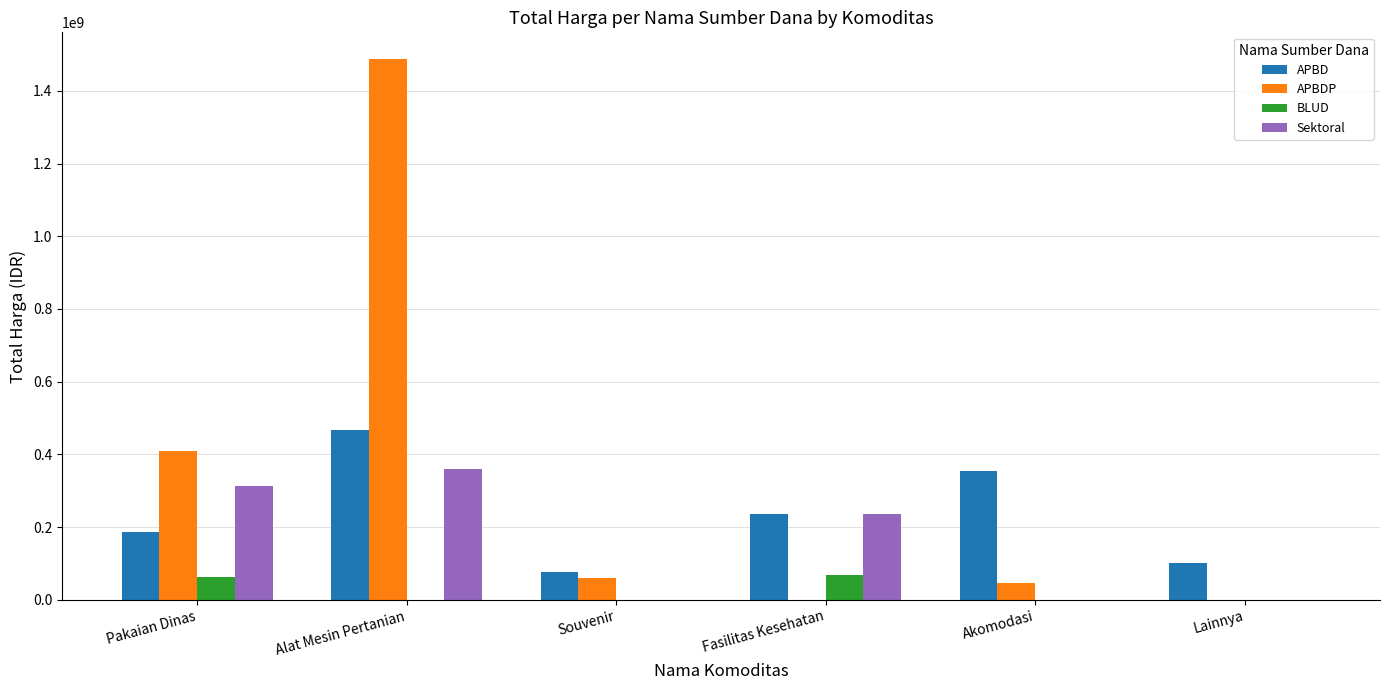

What is the spread (max minus min) of values at Souvenir?

76100000